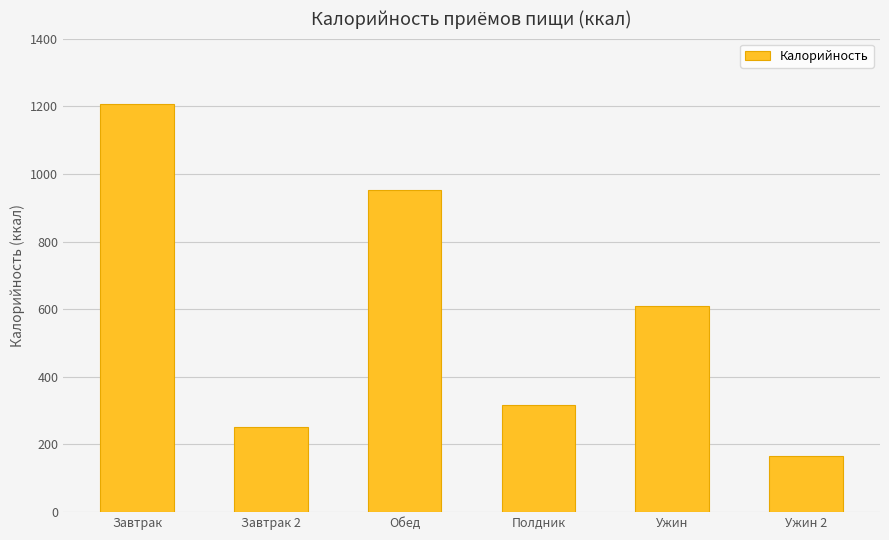

Rank the categories by value from lowest to highest.

Ужин 2, Завтрак 2, Полдник, Ужин, Обед, Завтрак